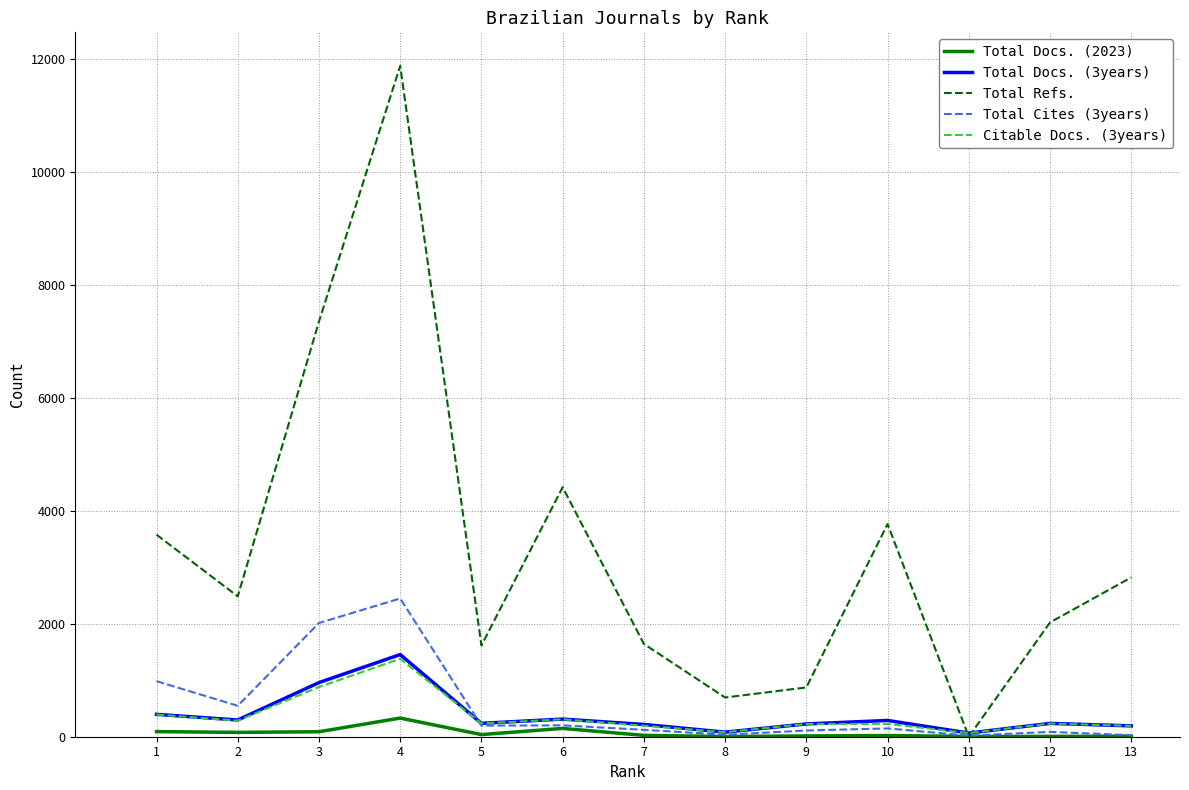

What is the greatest value displayed?

11871